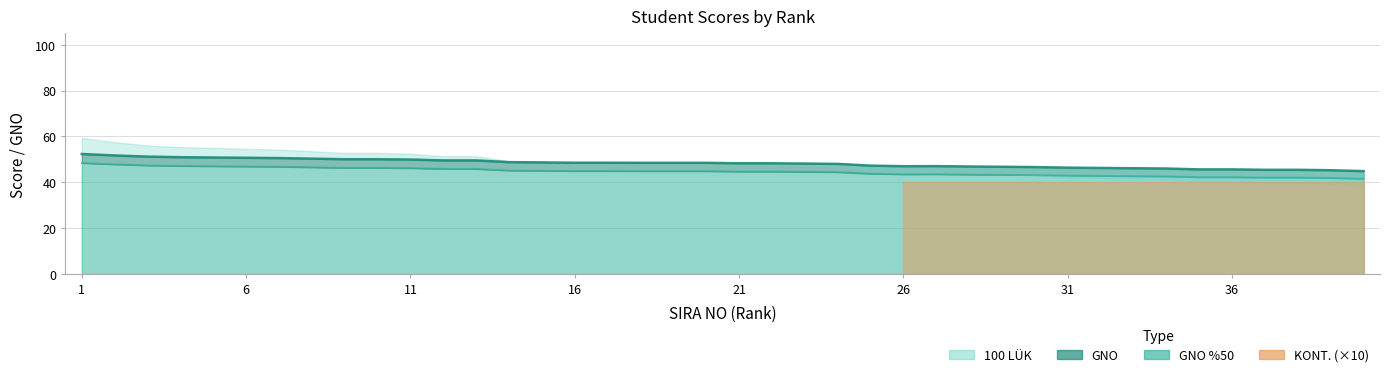

True or false: 100 LUK and GNO cross at least once.

False